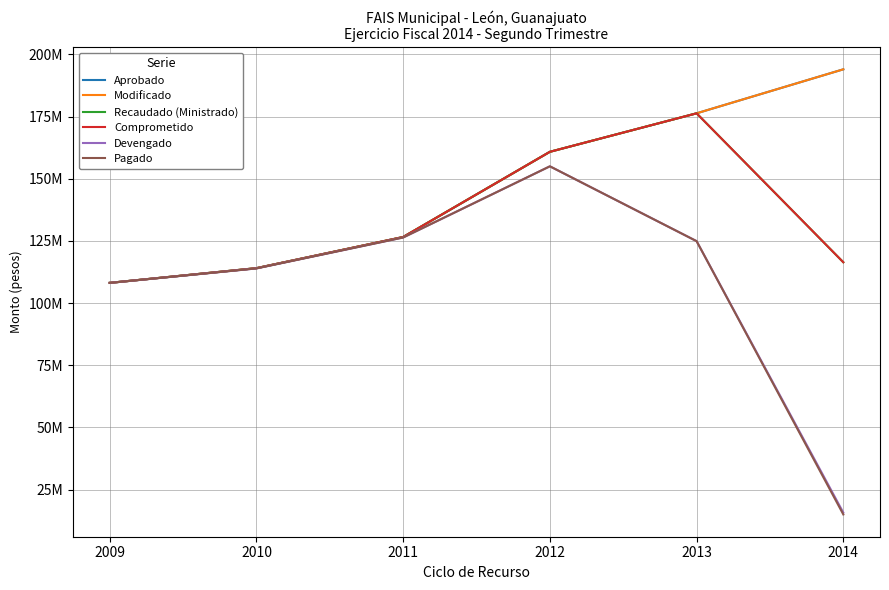

Does the chart display data point markers on the line(s)?

No